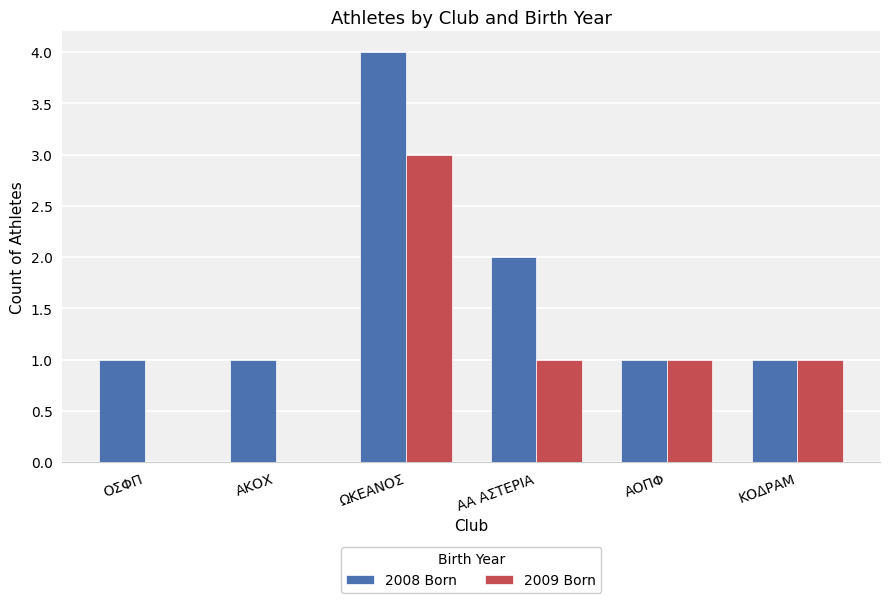

Reading left to right, extract all data points from this chart.

2008 Born: 1	1	4	2	1	1
2009 Born: 0	0	3	1	1	1